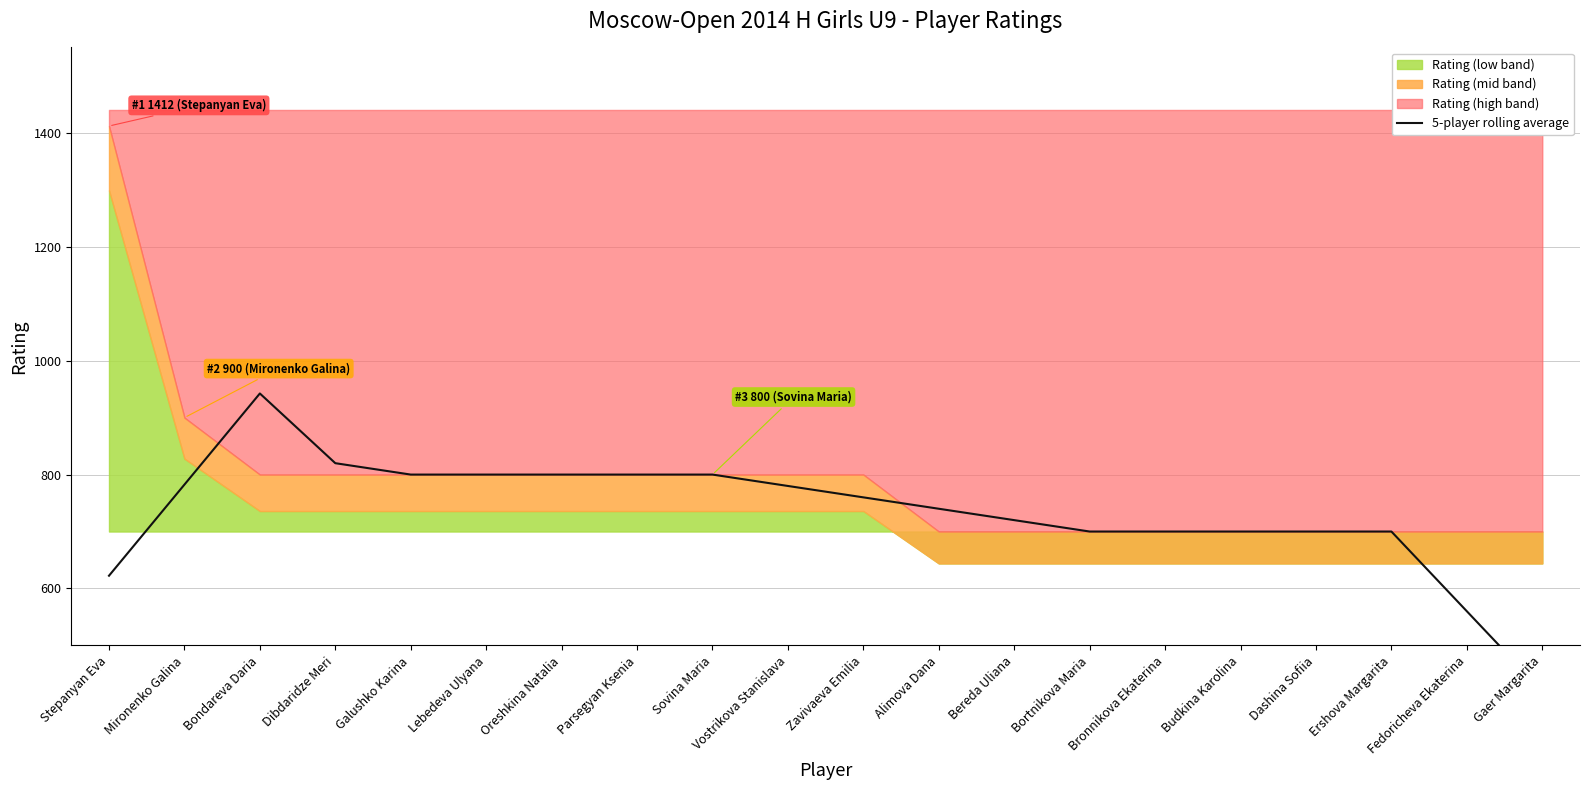

What position from the right is Lebedeva Ulyana?

15